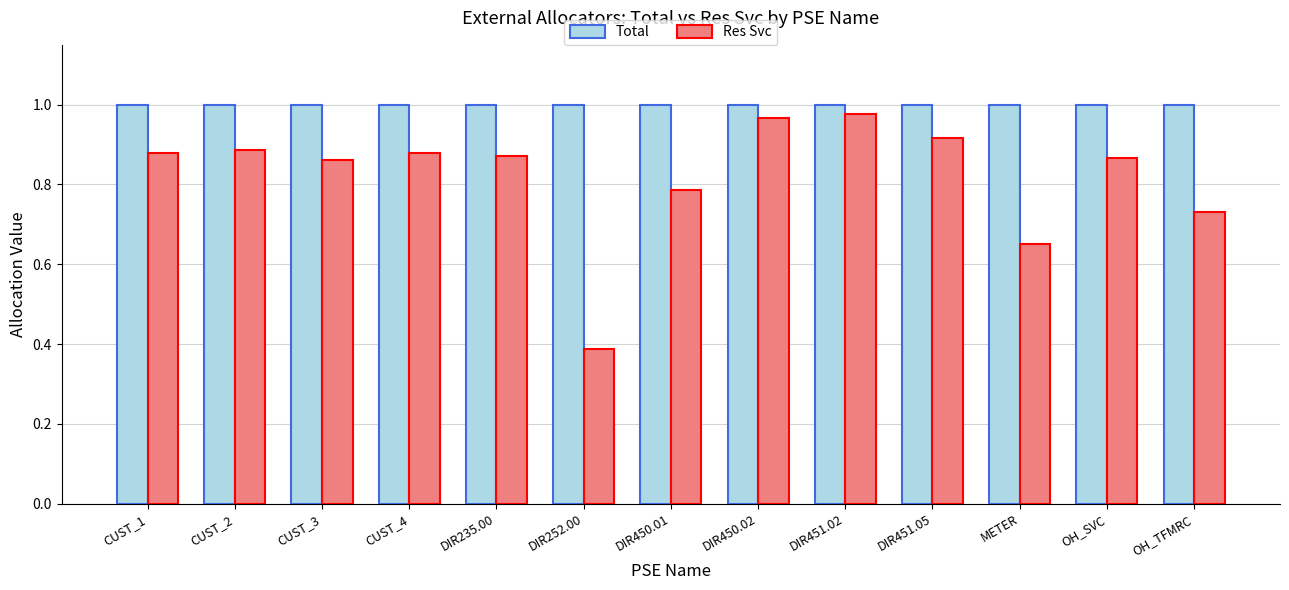

Is it true that Res Svc equals 0.2 at OH_SVC?

False